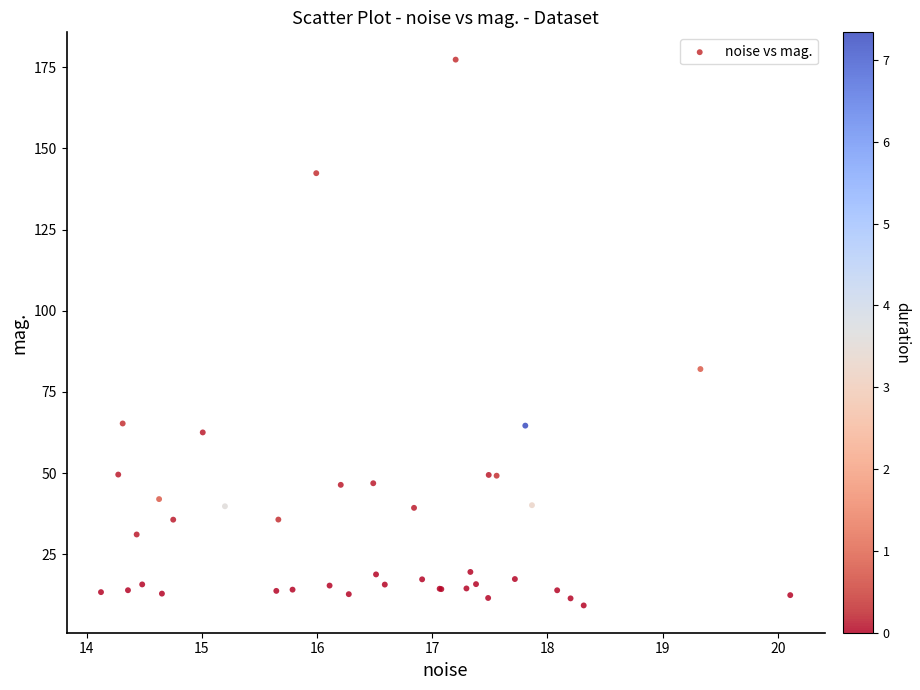

What Y value in the scatter plot is closest to 93?

82.1